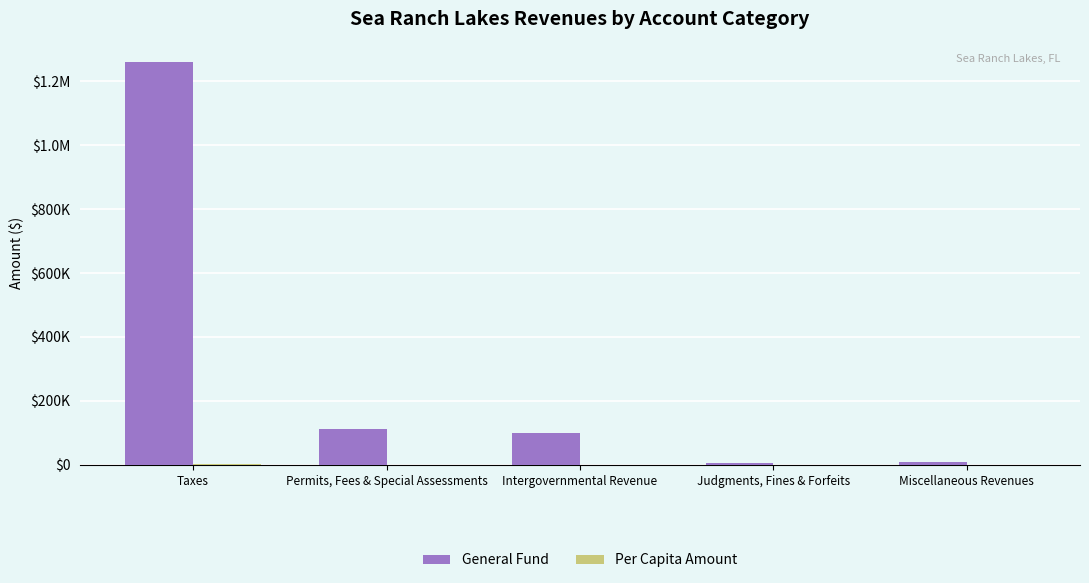

Does the chart contain stacked bars?

No